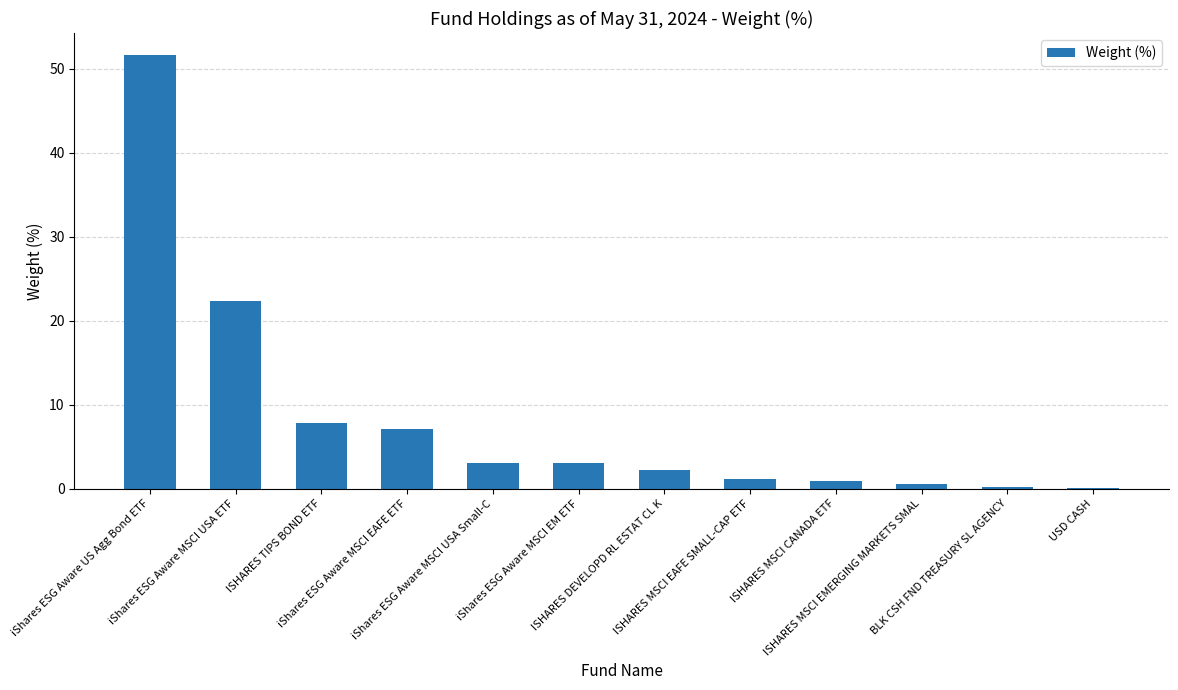

What is the maximum value shown in the chart?

51.7